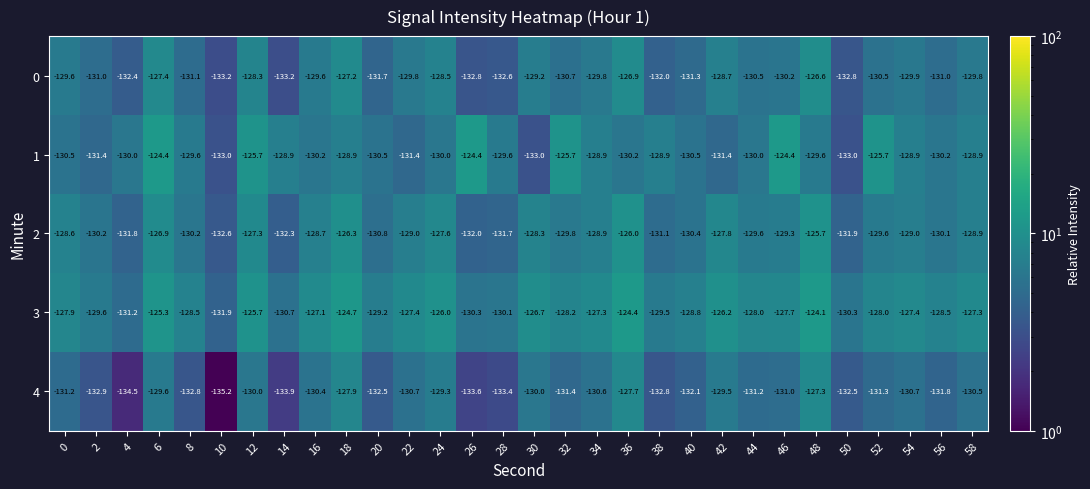

At which label does 3 first exceed -127?

6